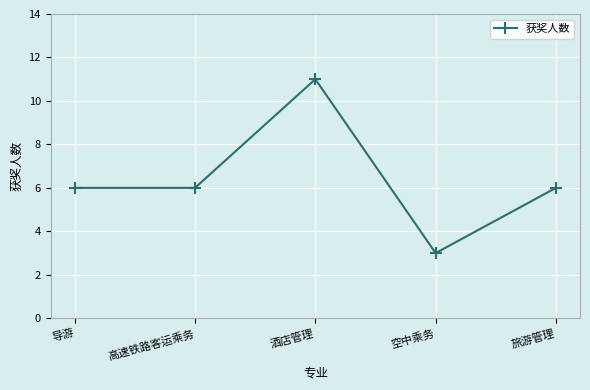

What is the label of the 4th point from the right?

高速铁路客运乘务